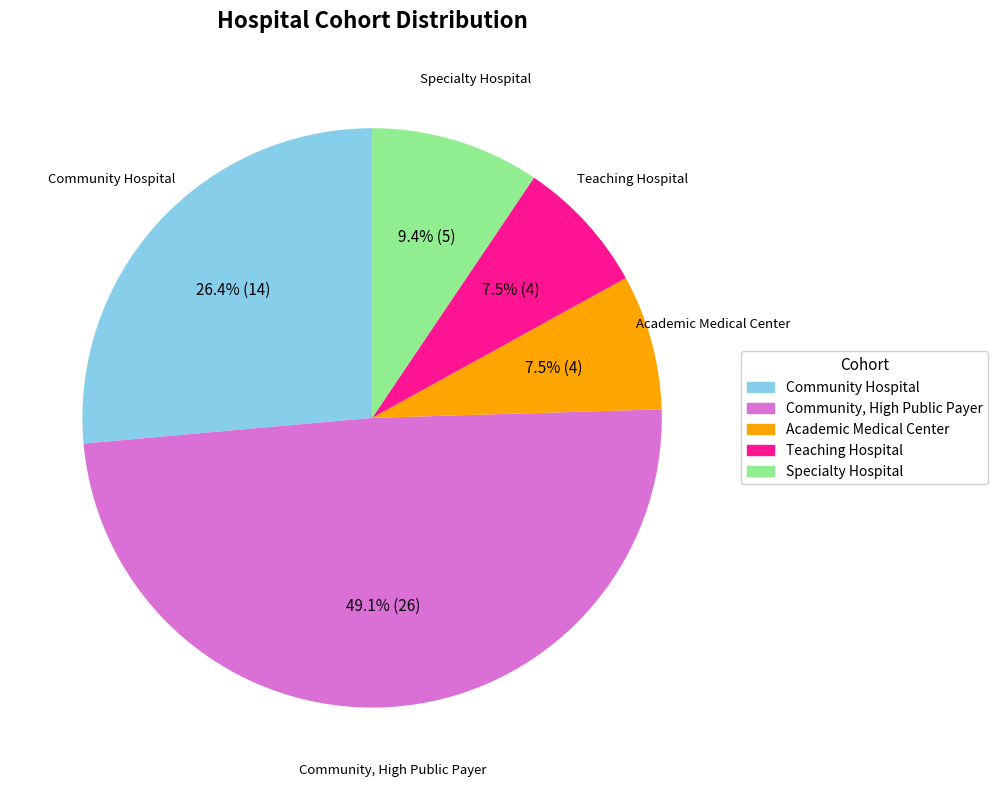

How many slices are in this pie chart?

5